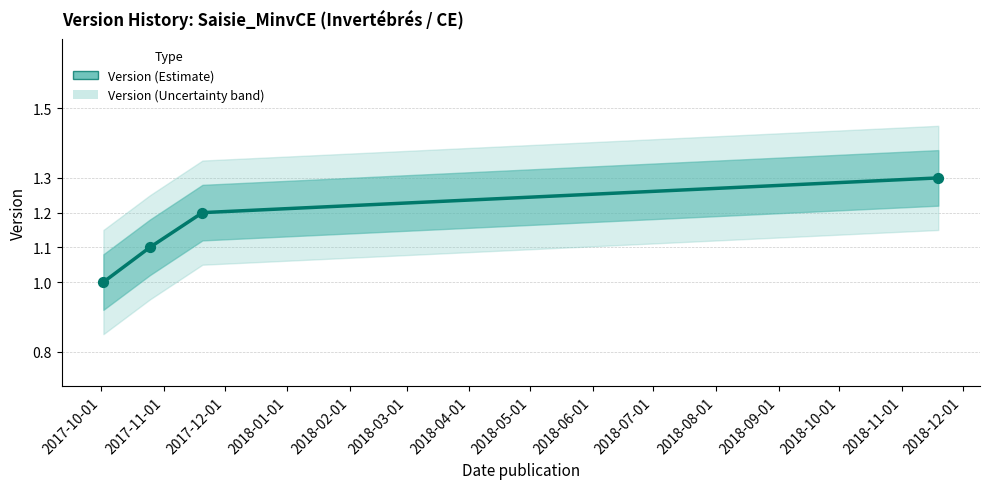

Between 2018-01-01 and 2017-12-01, which is larger?

2018-01-01